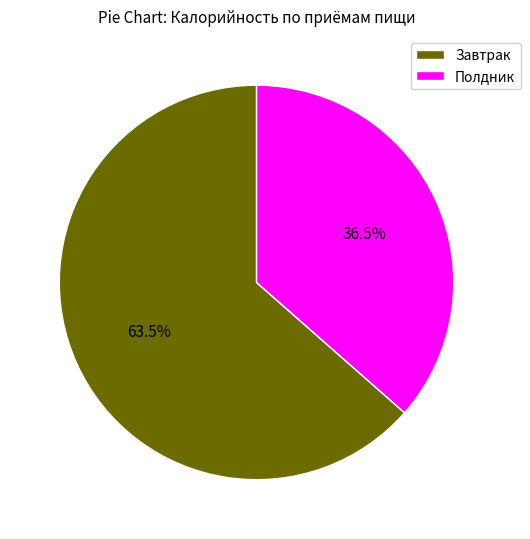

How many slices are in this pie chart?

2